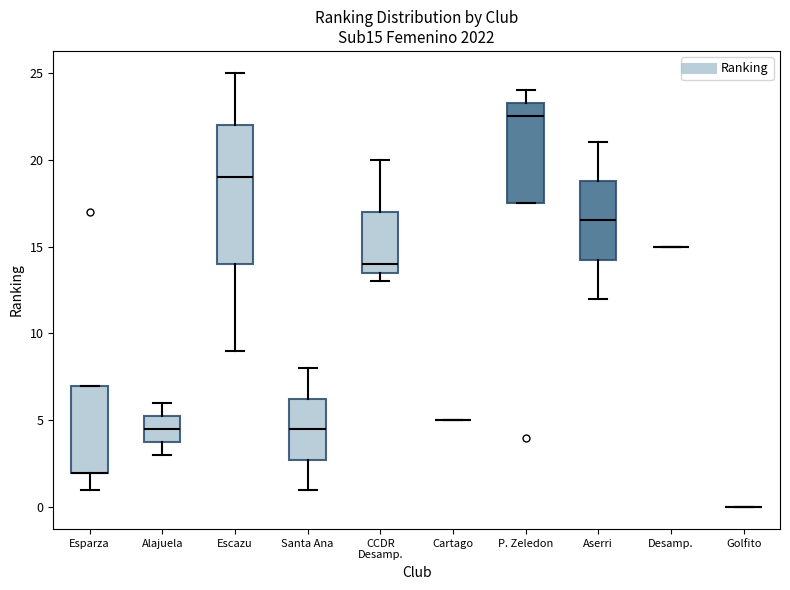

Reading left to right, transcribe this box plot: for each box, give where its median line is, the range the box spans, and where its two whiskers end, as read against the y-axis. The values are not printed on the chart, so give them approximately, as read against the axis.

Esparza: median 2.0 (drawn on the box's lower edge), box 2.0 to 7.0, whiskers 1.0 to 7.0
Alajuela: median 4.5, box 4.0 to 5.5, whiskers 3.0 to 6.0
Escazu: median 19.0, box 14.0 to 22.0, whiskers 9.0 to 25.0
Santa Ana: median 4.5, box 3.0 to 6.5, whiskers 1.0 to 8.0
CCDR Desamp.: median 14.0, box 13.5 to 17.0, whiskers 13.0 to 20.0
Cartago: box collapsed to a line at 5.0, whiskers 5.0 to 5.0
P. Zeledon: median 22.5, box 17.5 to 23.5, whiskers 17.5 to 24.0
Aserri: median 16.5, box 14.5 to 19.0, whiskers 12.0 to 21.0
Desamp.: box collapsed to a line at 15.0, whiskers 15.0 to 15.0
Golfito: box collapsed to a line at 0.0, whiskers 0.0 to 0.0